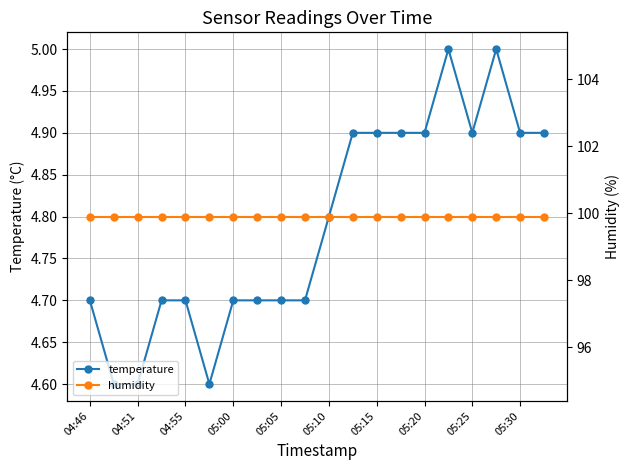

The value of temperature at 04:51 is 4.6. True or false?

True